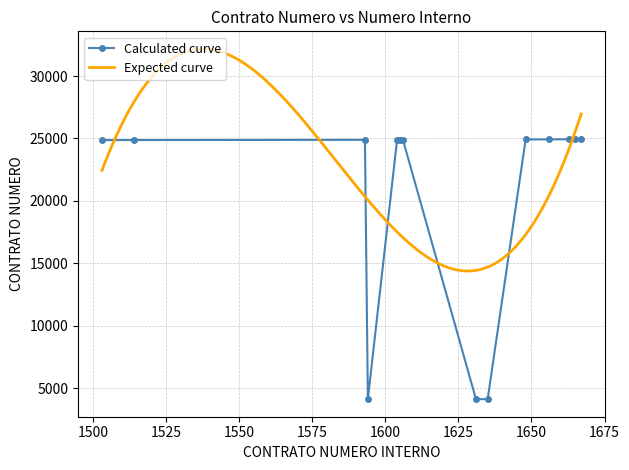

Which category has the lowest value across all series?

1594